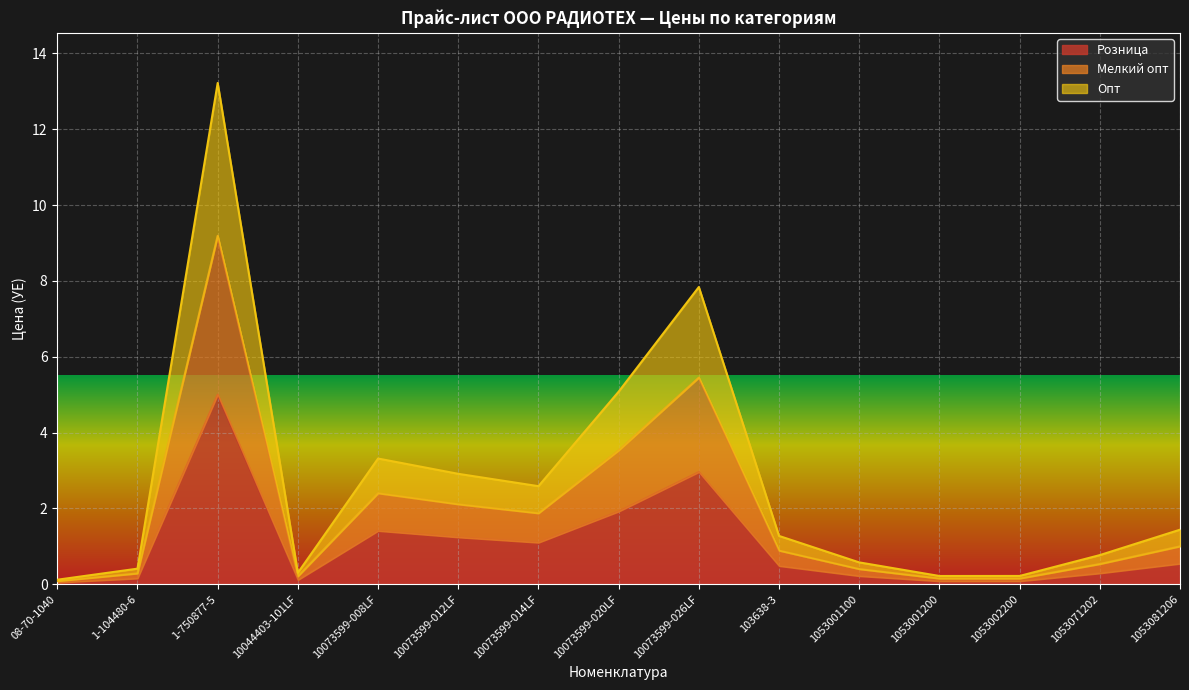

What is the difference between the highest and lowest values at 10073599-012LF?

1.7